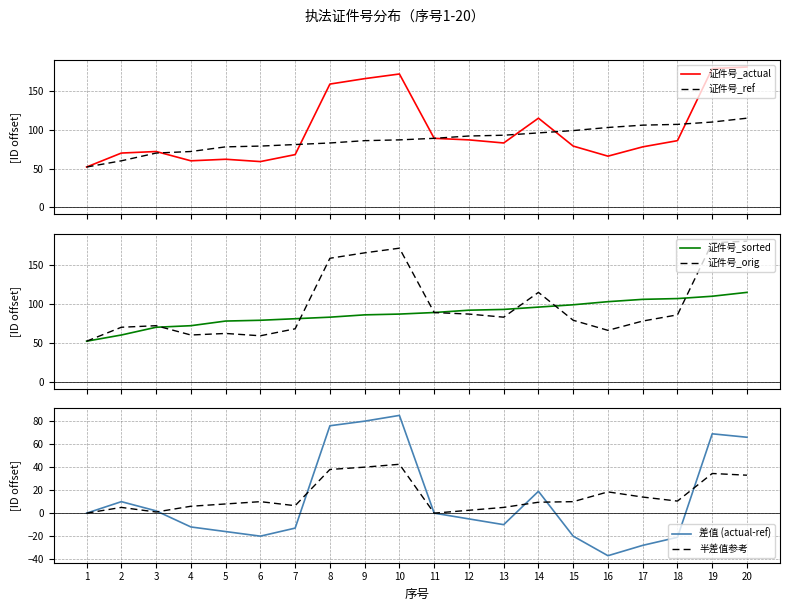

What is the difference between the 证件号_sorted values at 6 and 5?

1.0